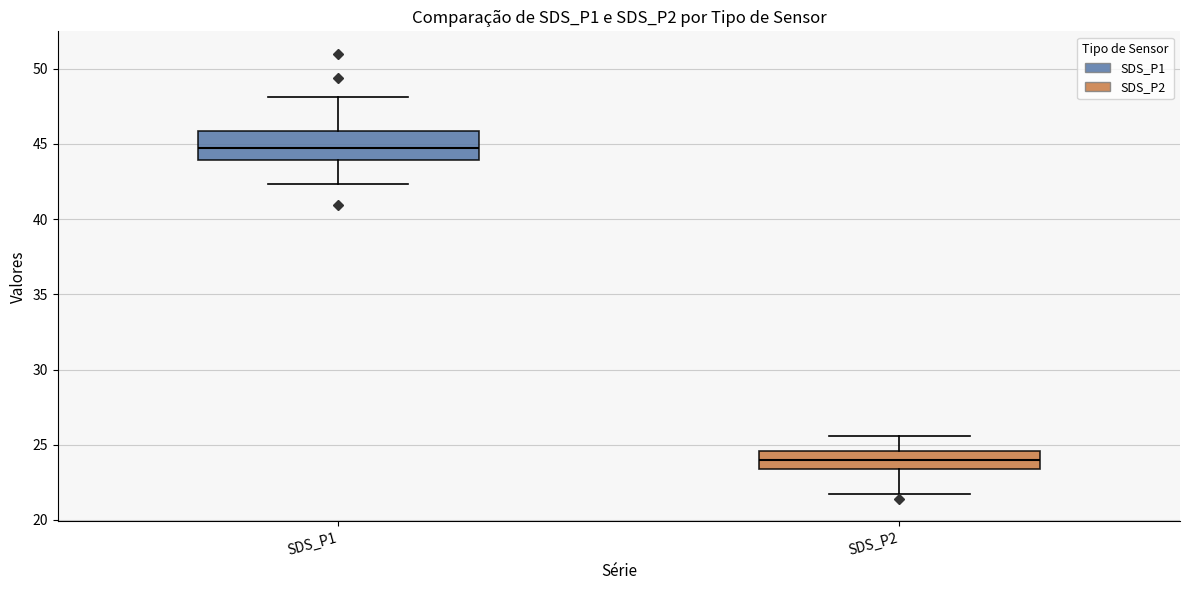

Reading left to right, read every box against the y-axis: the position of its median line, the range the box covers, and the ends of its whiskers. The values are not printed on the chart, so give them approximately, as read against the axis.

SDS_P1: median 45.0, box 44.0 to 46.0, whiskers 42.5 to 48.0
SDS_P2: median 24.0, box 23.5 to 24.5, whiskers 21.5 to 25.5